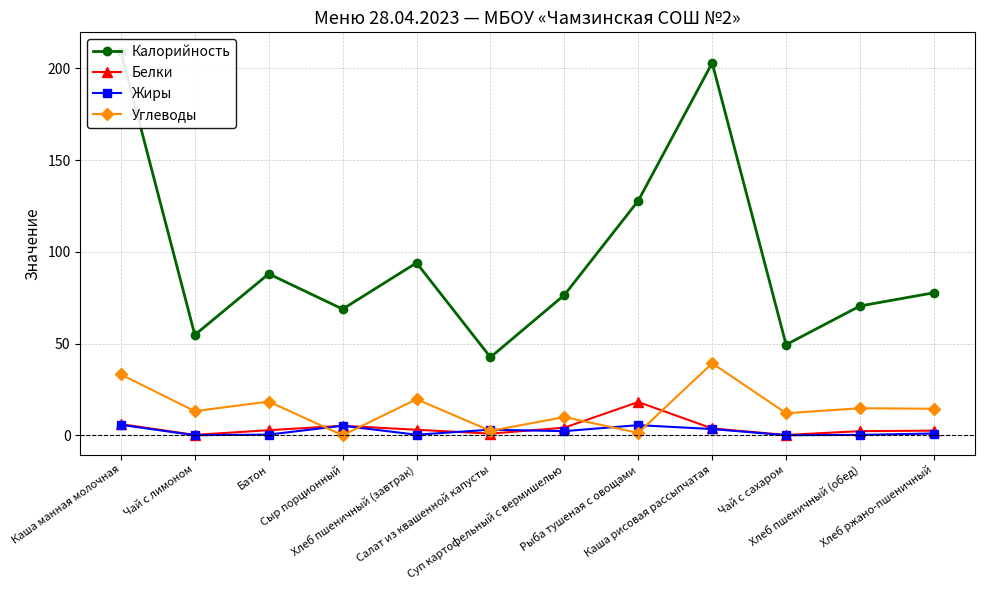

Which series has the largest total across all categories?

Калорийность